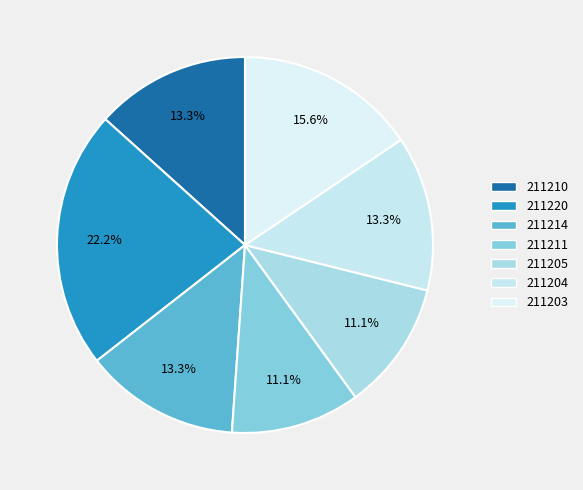

Approximately how many times larger is the value at 211205 compared to 211204?

0.8